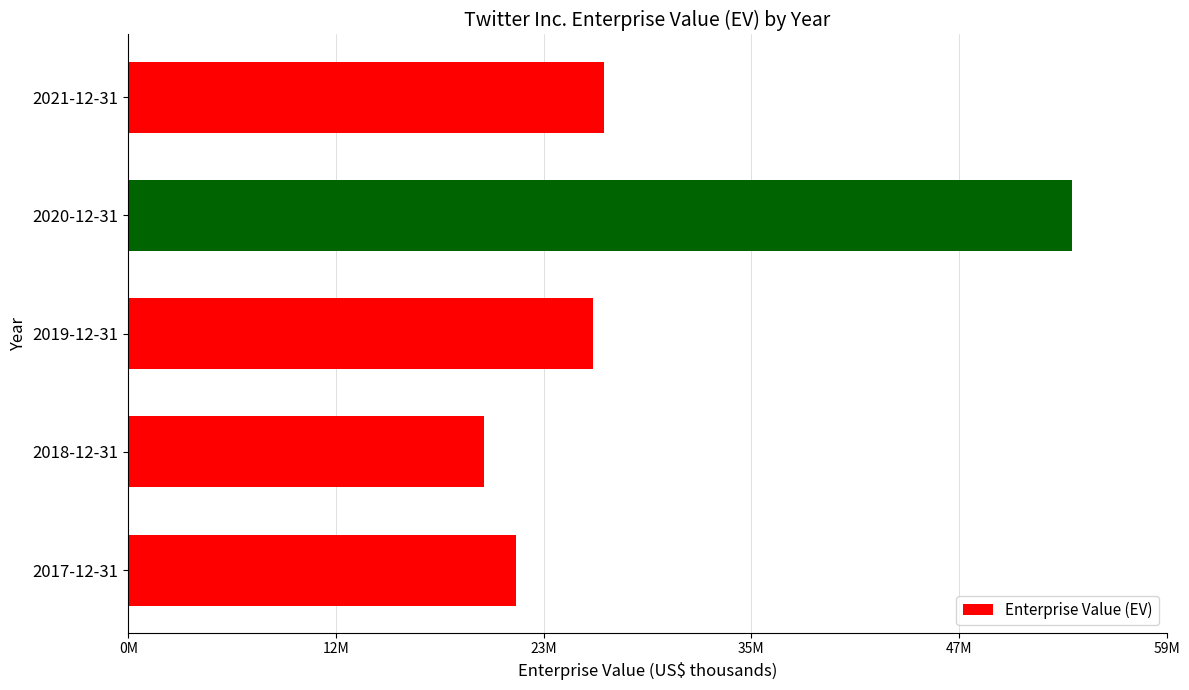

Are the bars horizontal?

Yes